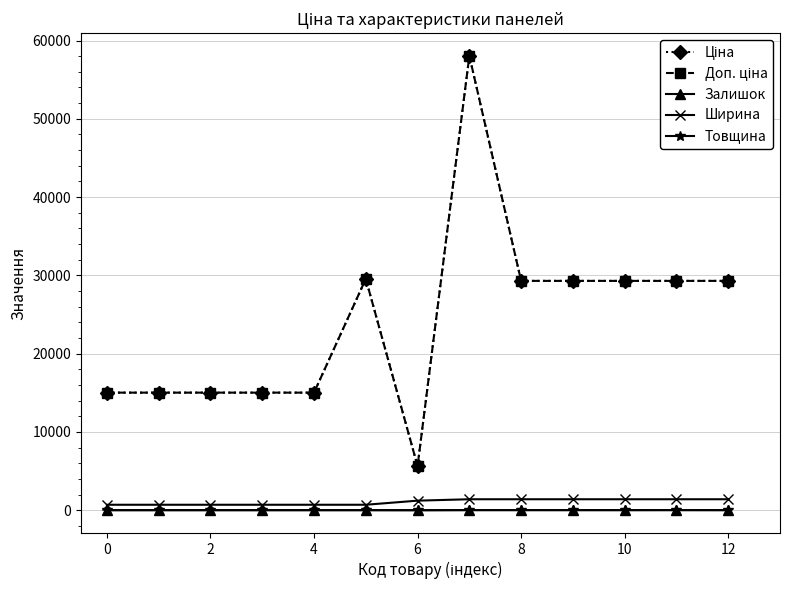

Does the chart have visible grid lines?

Yes